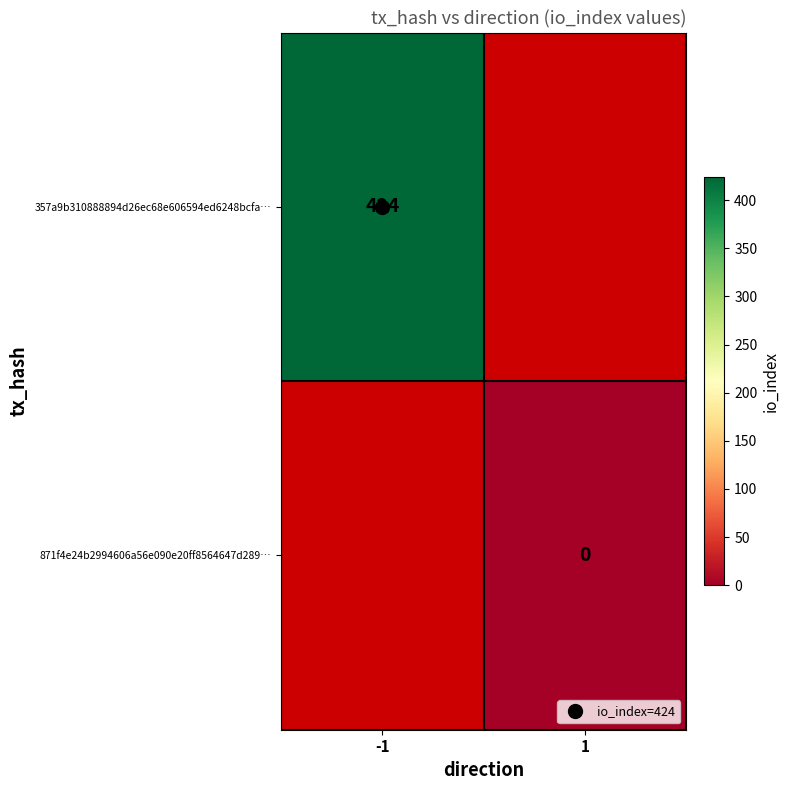

Which category has the lowest value in the 871f4e24b2994606a56e090e20ff8564647d289… series?

-1